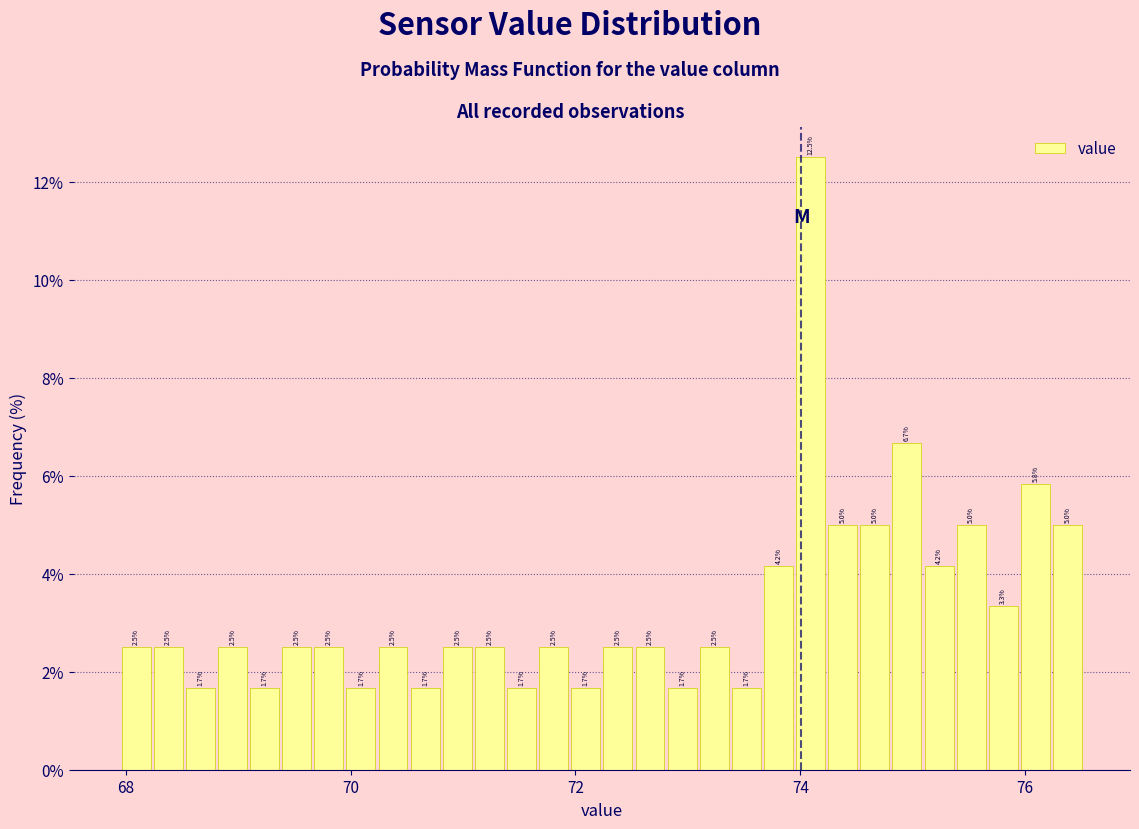

Read against the x-axis, roughly where is the centre of the tallest bar?

74.0